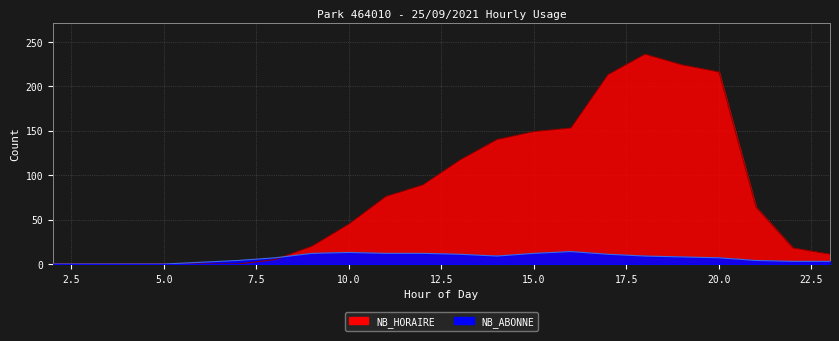

What is the value of the NB_HORAIRE point at the 22nd from the left?

11